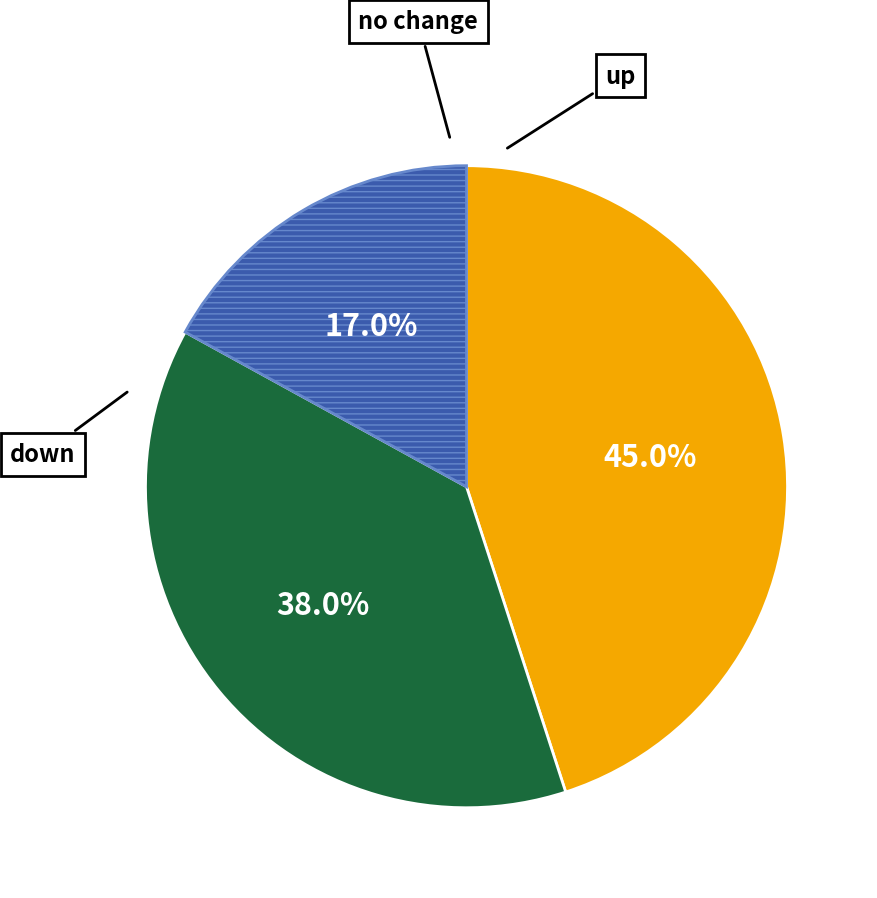

Is there a majority slice in this chart?

No